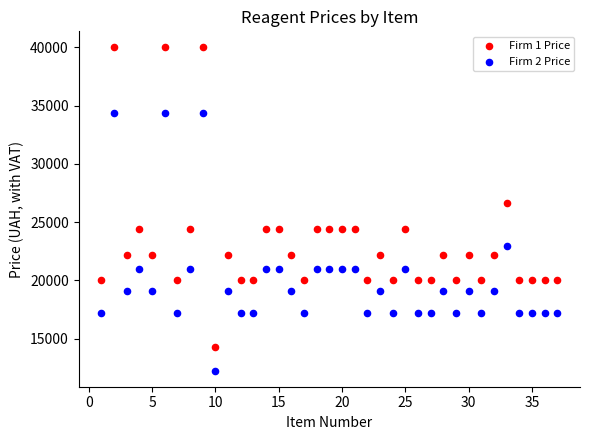

Which series has the largest Y range (max minus min)?

Firm 1 Price